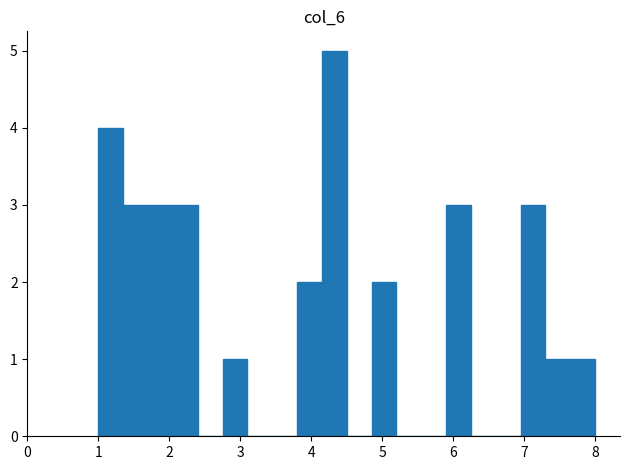

Read against the x-axis, roughly where is the centre of the tallest bar?

4.3